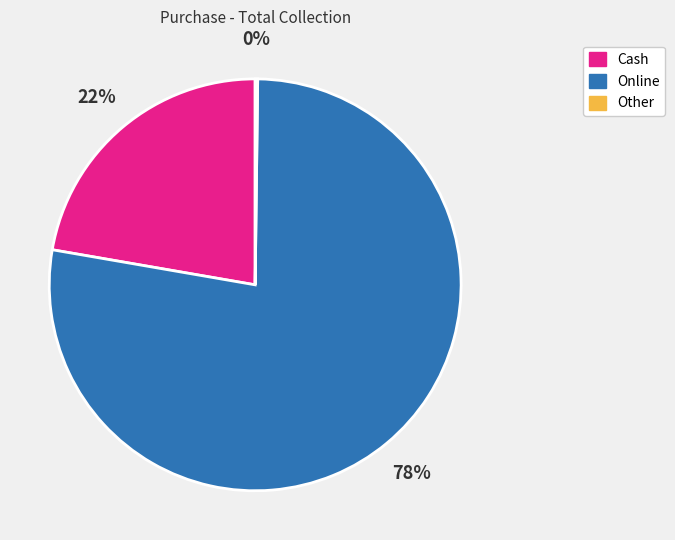

Which slice is the largest?

Online